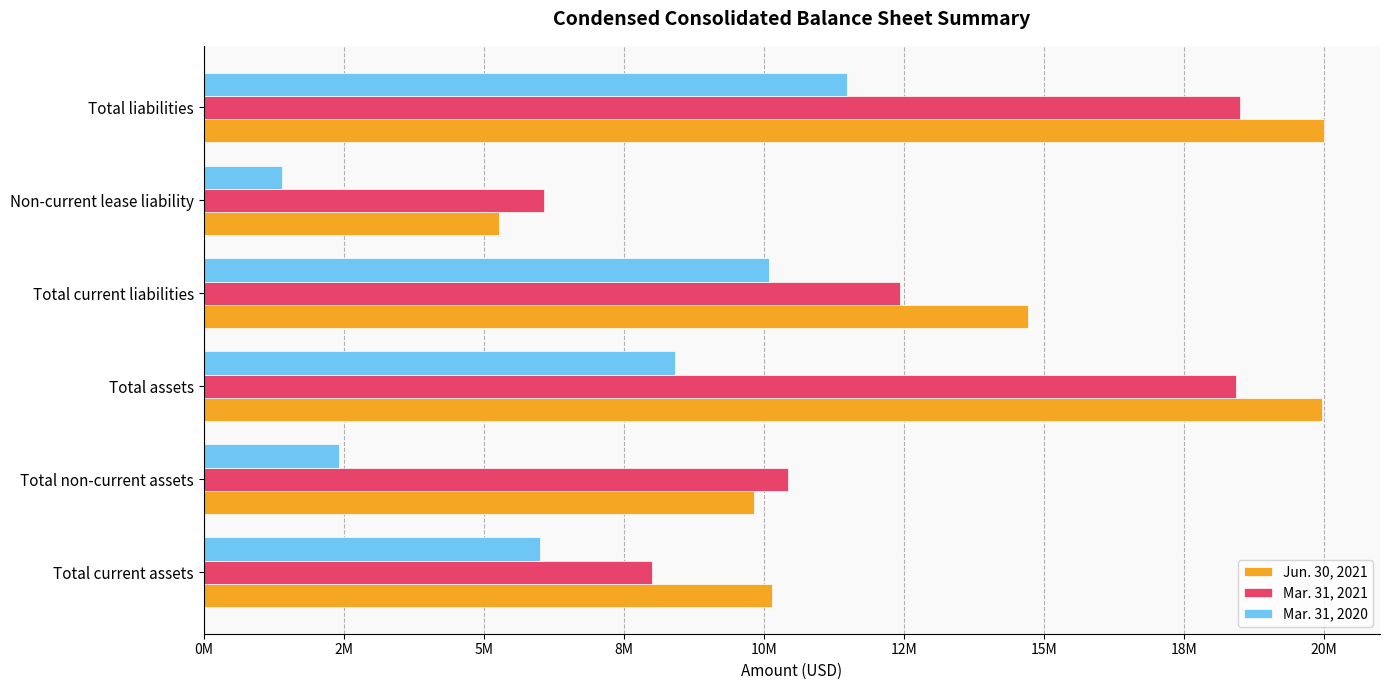

Rank the series by their average value, from highest to lowest.

Jun. 30, 2021, Mar. 31, 2021, Mar. 31, 2020